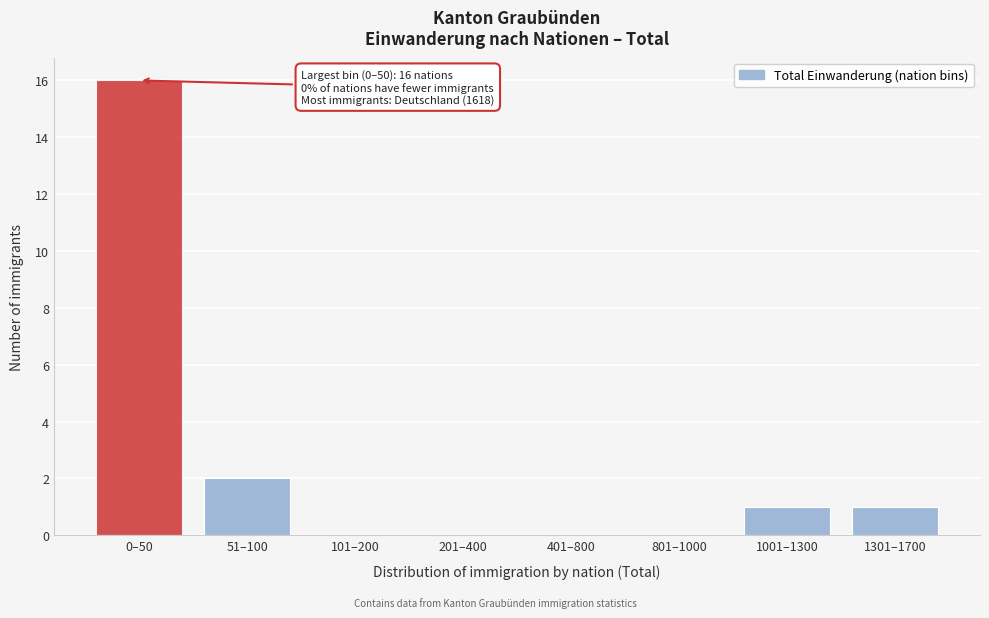

Reading right to left, transcribe all the data shown in this chart.

1301–1700=1	1001–1300=1	801–1000=0	401–800=0	201–400=0	101–200=0	51–100=2	0–50=16